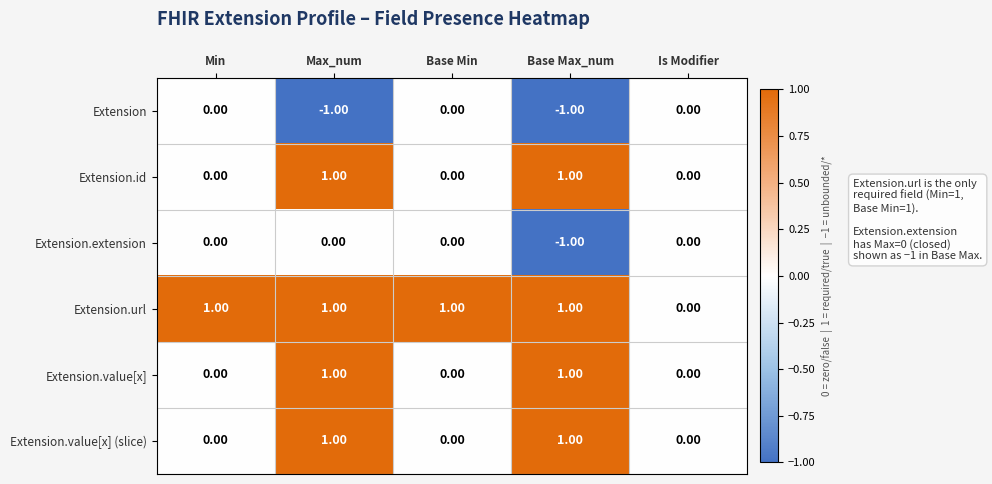

Which series changed the most between Base Min and Is Modifier?

Extension.url